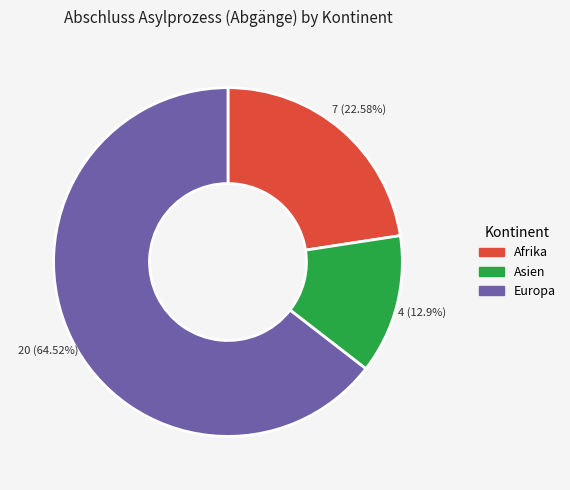

Which has a higher value, Europa or Asien?

Europa